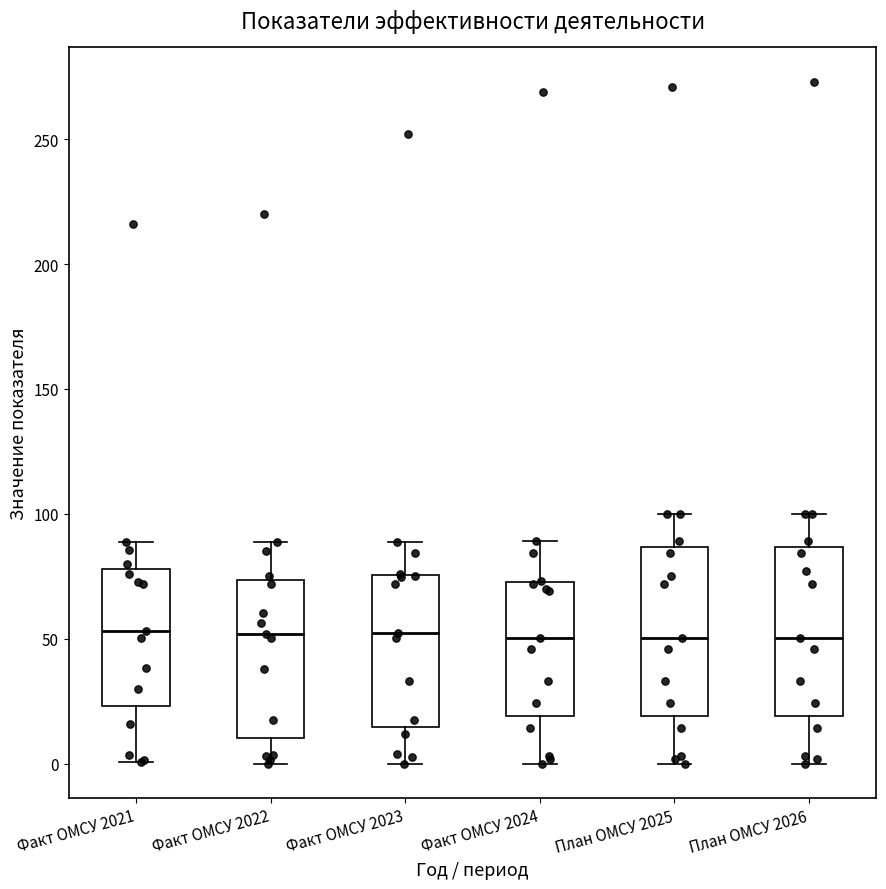

Where does the lower whisker of the box for Факт ОМСУ 2022 end on the y-axis? The values are not printed on the chart, so give them approximately, as read against the axis.

0